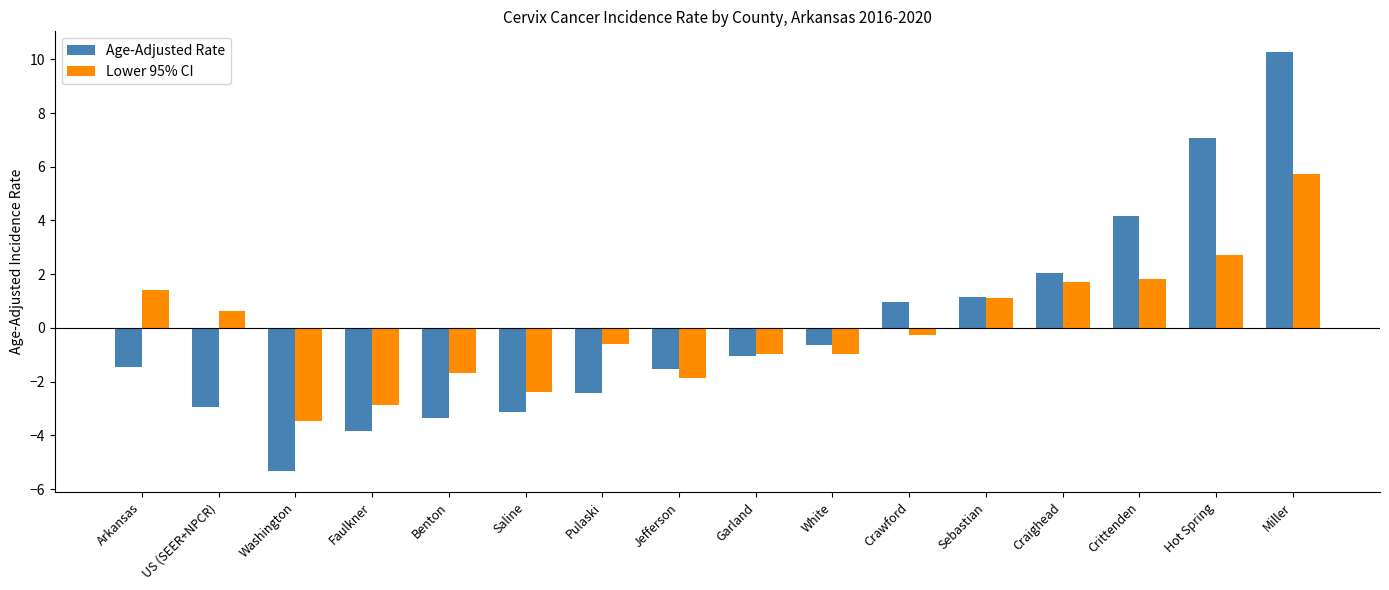

What is the label of the 14th bar from the right?

Washington